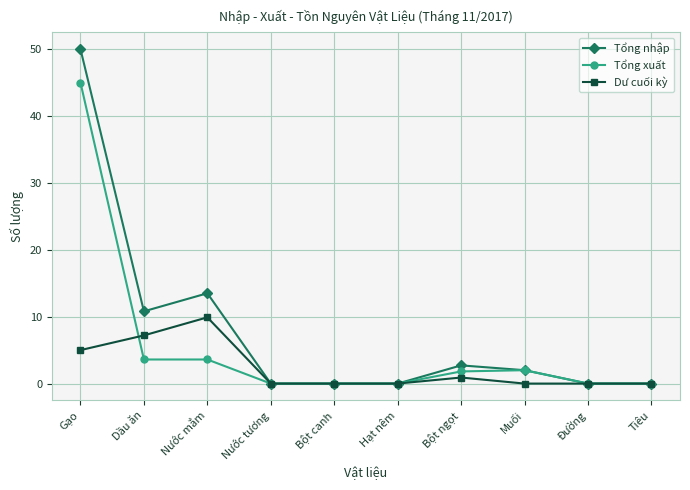

List the series in order of their peak value, lowest first.

Dư cuối kỳ, Tổng xuất, Tổng nhập